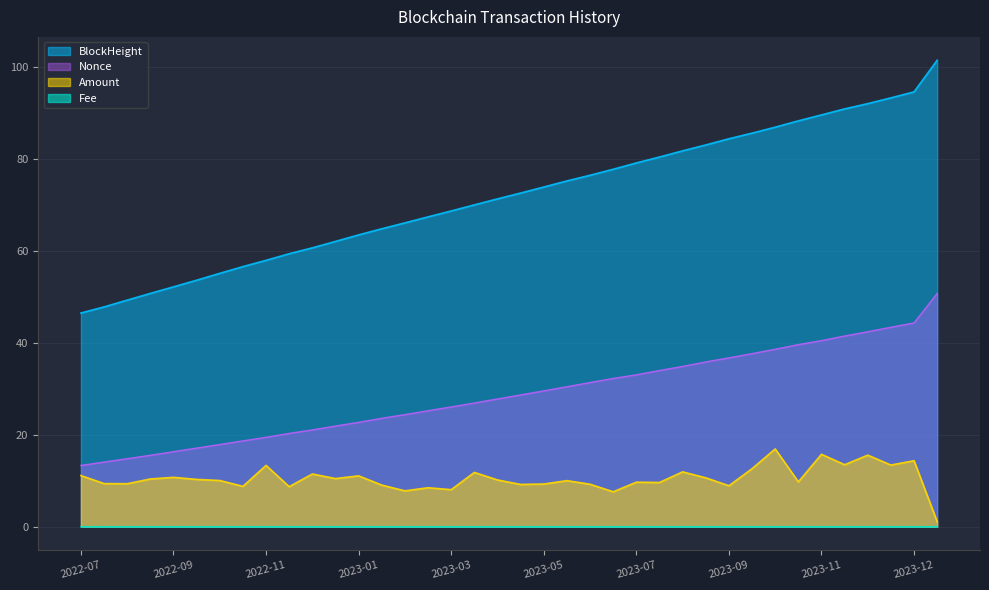

What is the maximum value for Amount?

16.9